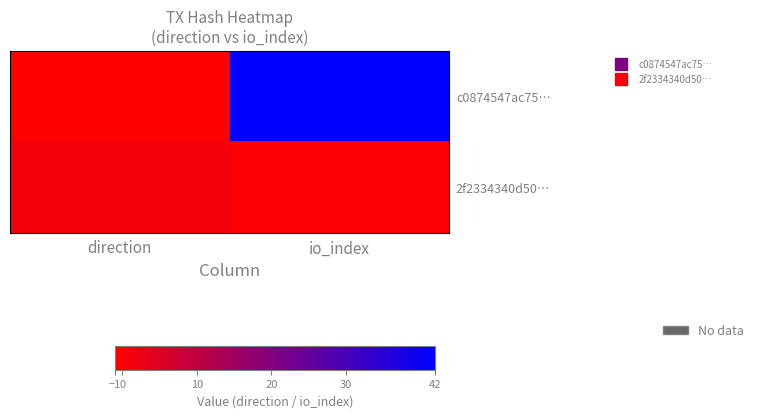

Which label corresponds to the largest value in the chart?

io_index